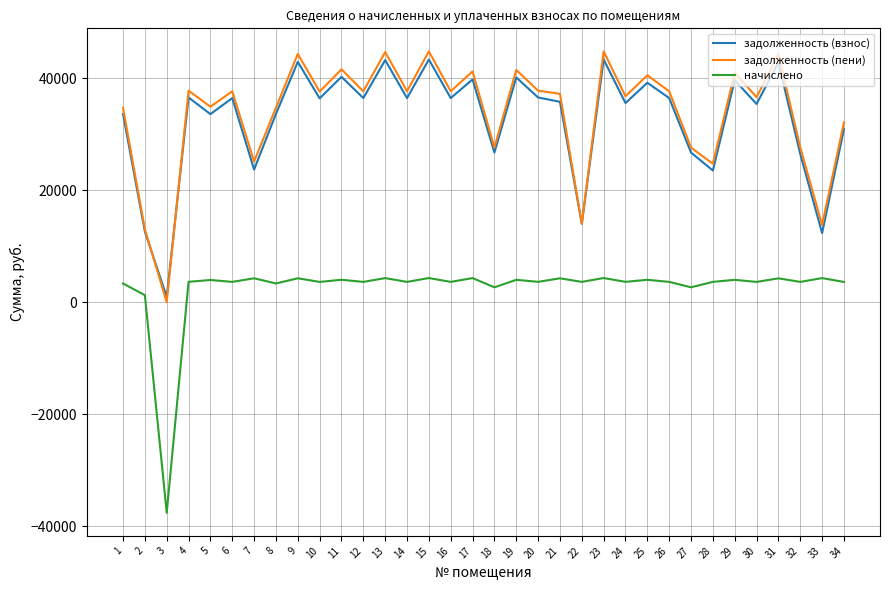

What is the difference between the highest and lowest values at 1?

31407.4